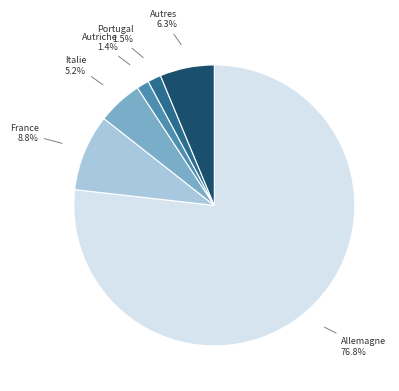

What percentage is NOT represented by Allemagne?

23.2%